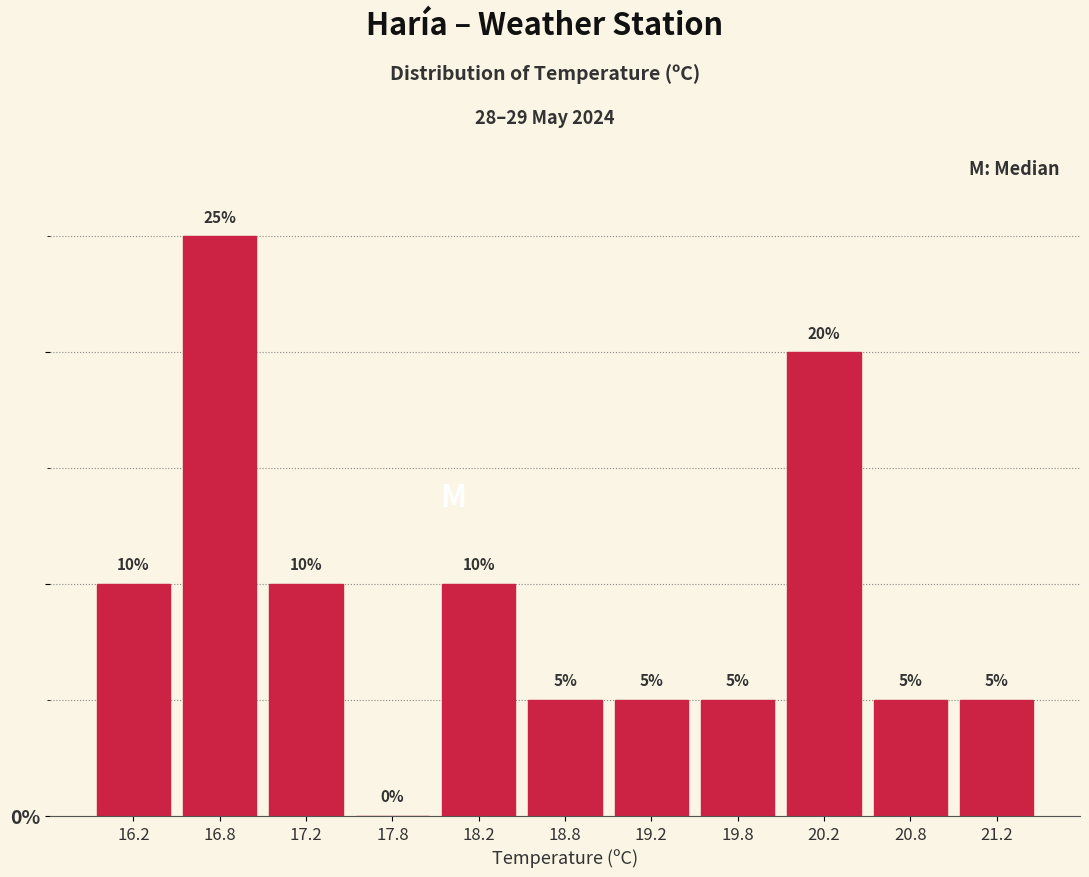

How tall is the bar that spans 18.5 to 19.0 on the x-axis?

5